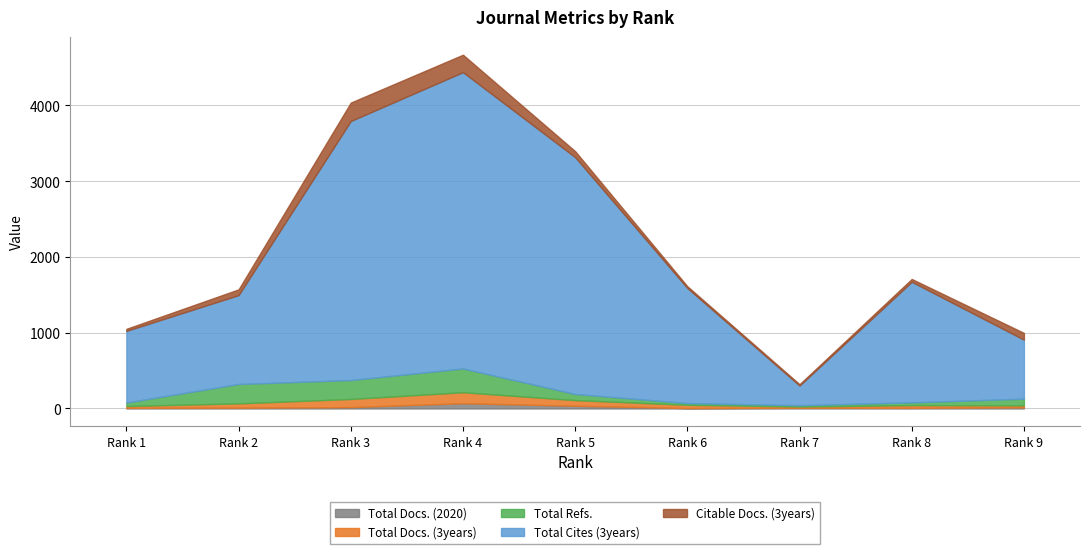

Where does the Total Refs. series first go above 81?

Rank 2